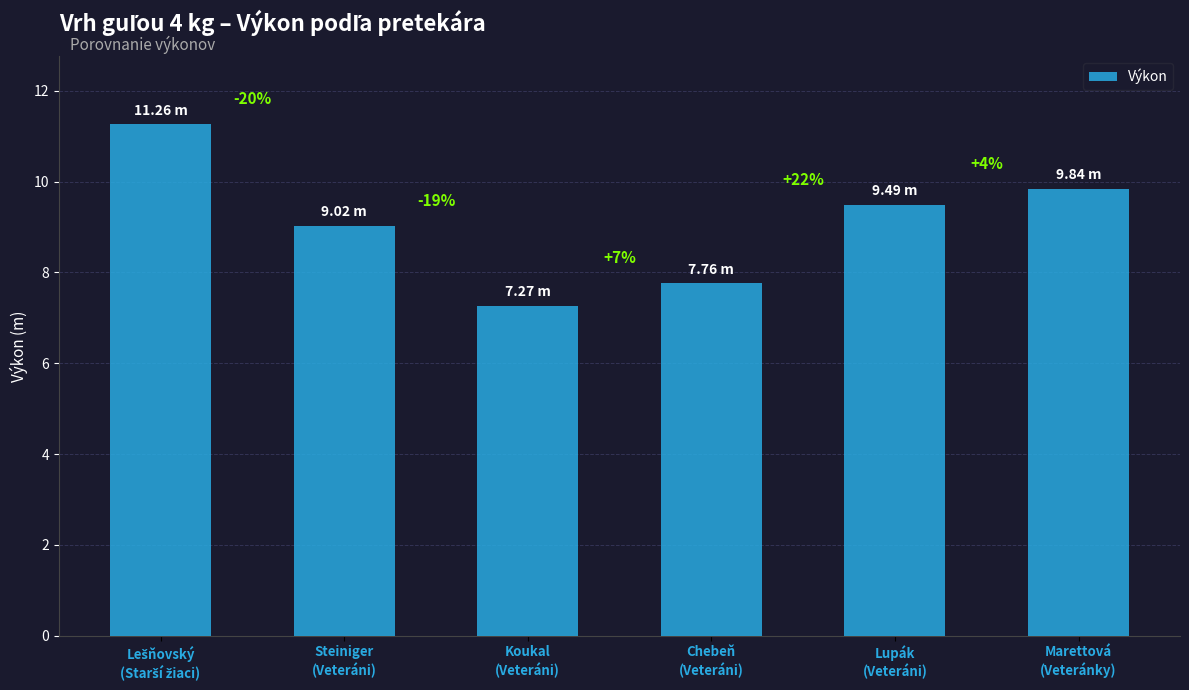

What is the greatest value displayed?

11.3